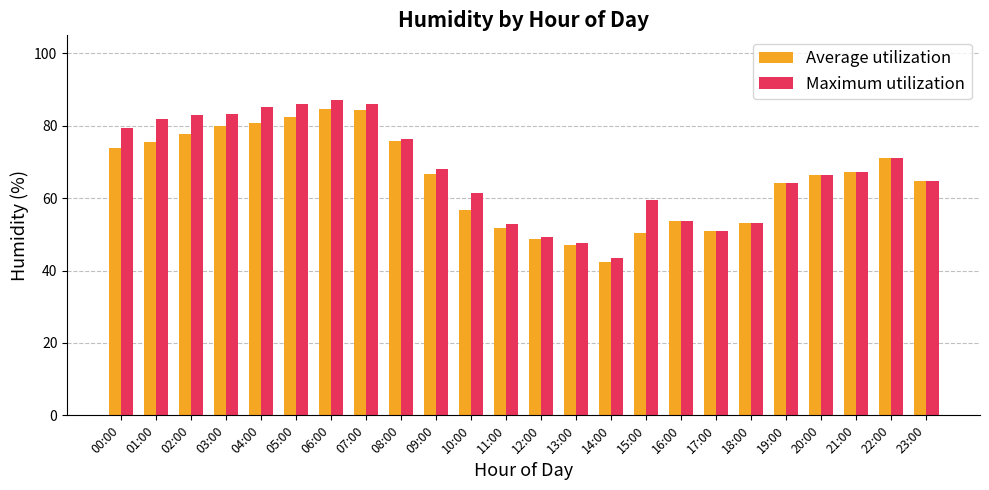

Read the Average utilization value at 04:00.

80.8